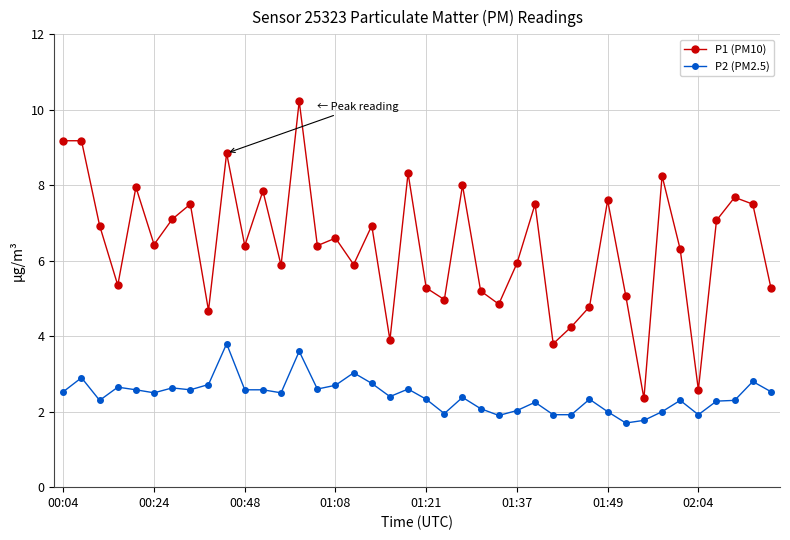

How many data points does each series have?

40